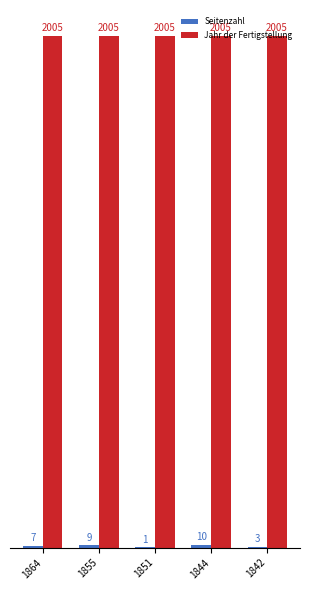

What is the maximum value shown in the chart?

2005